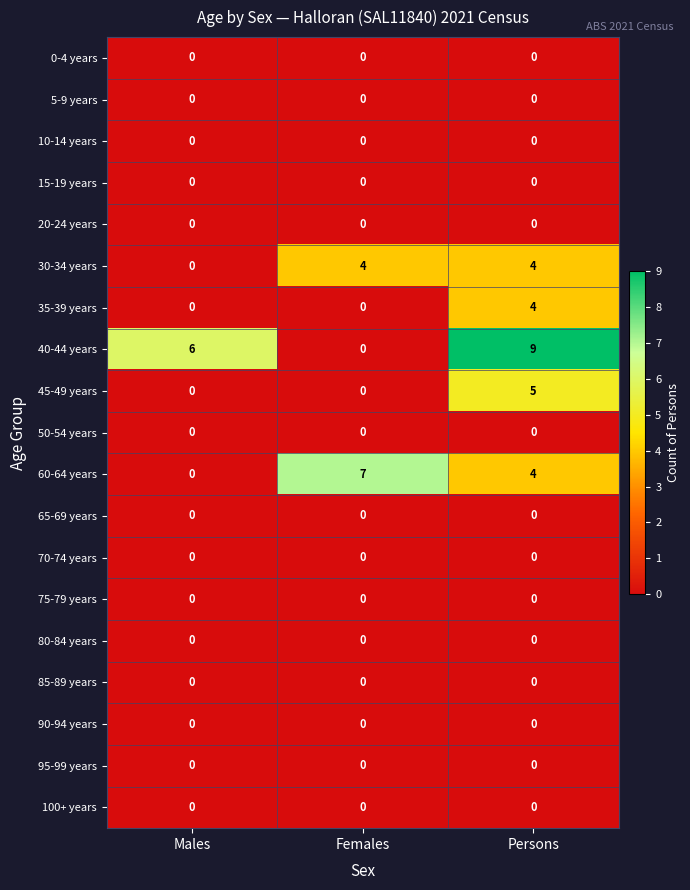

At which category does the chart reach its peak across all series?

Persons